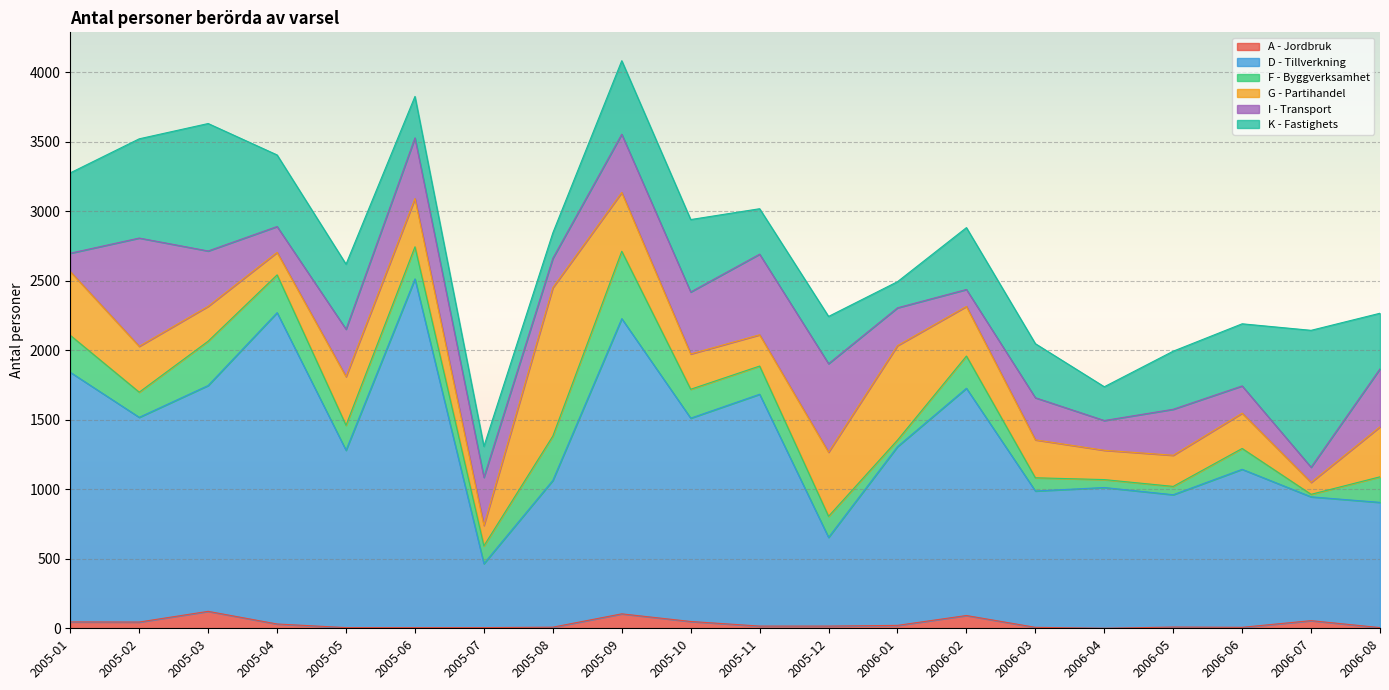

How many interior local peaks does the F - Byggverksamhet series have?

5